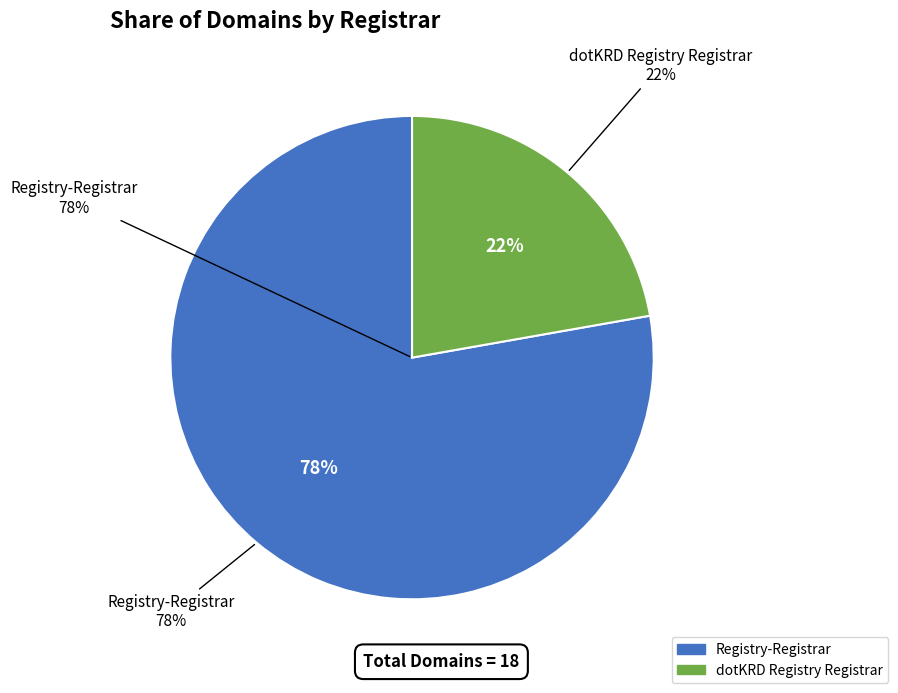

Does Registry-Registrar account for over 50% of the chart?

Yes